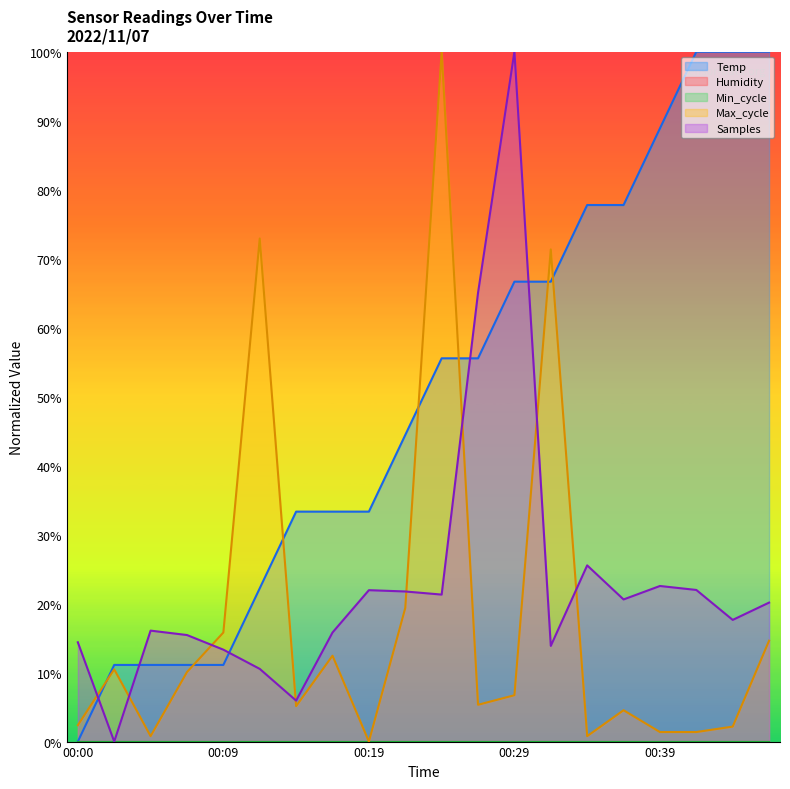

The Max_cycle series shows 100.0 at 00:24. True or false?

True